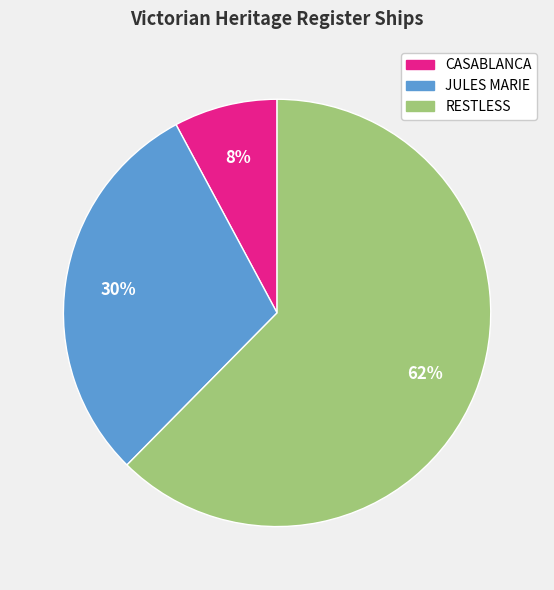

How many segments does this pie chart have?

3